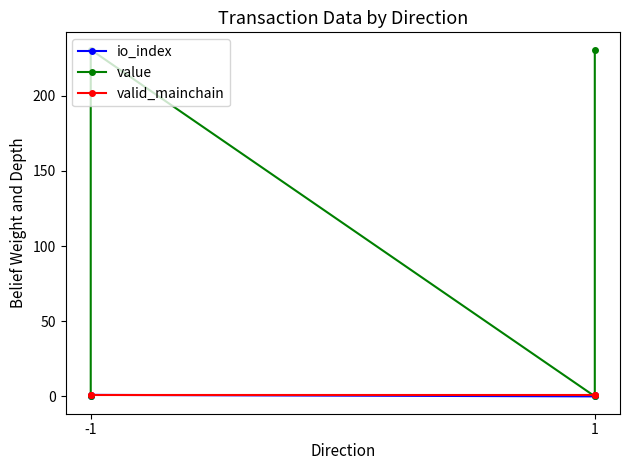

Does the chart have visible grid lines?

No